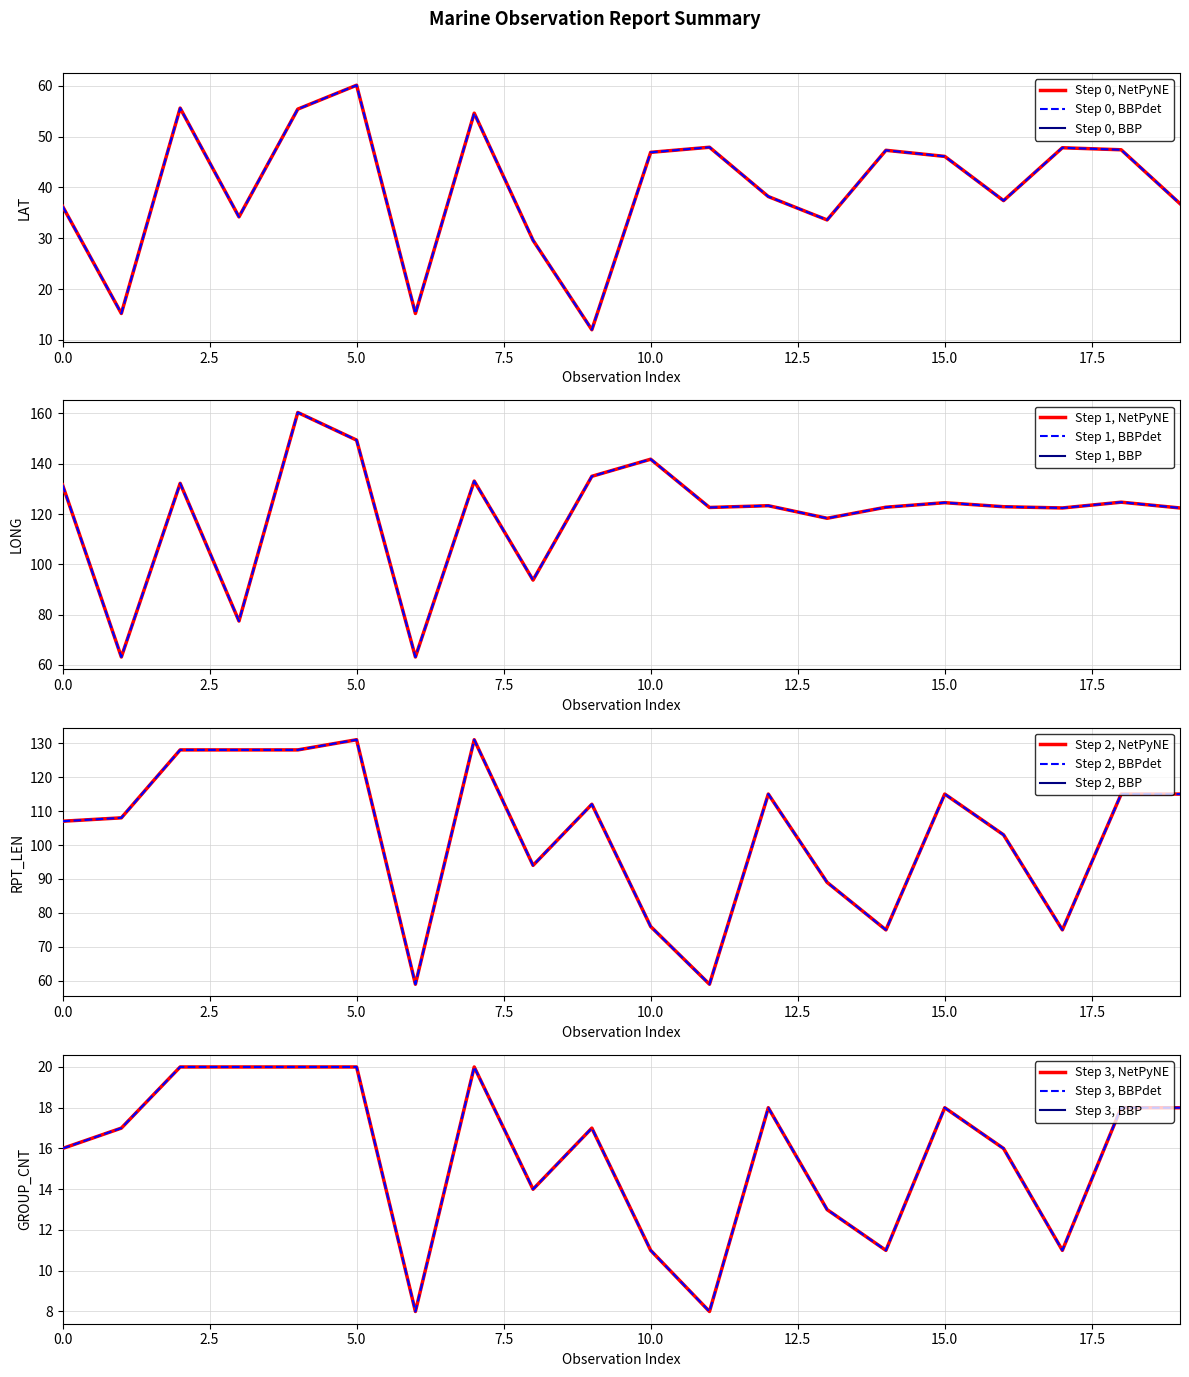

At 1, list the series in order from smallest to largest.

LAT, GROUP_CNT, LONG, RPT_LEN